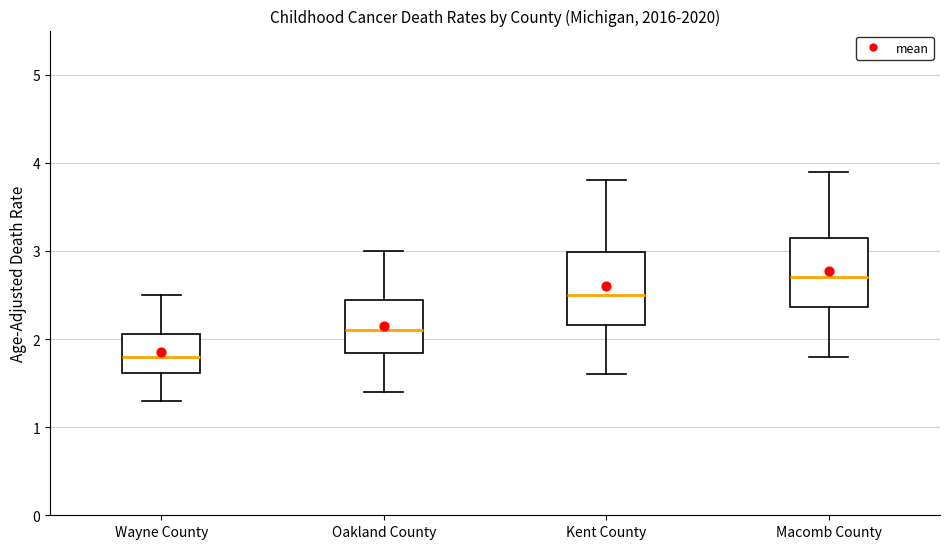

Which box has the highest median line?

Macomb County